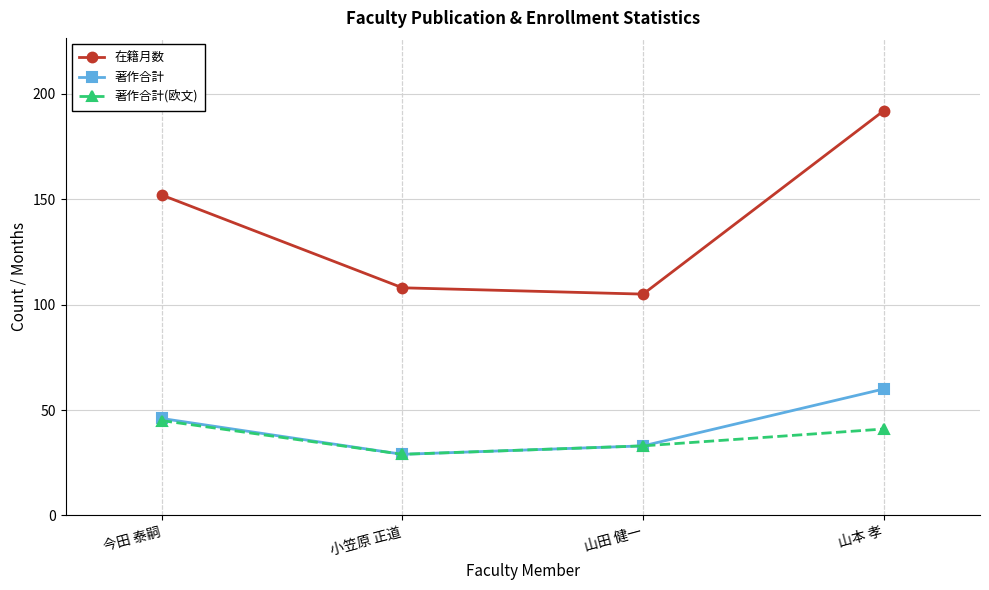

In 著作合計(欧文), how many points are lower than both neighbors (excluding endpoints)?

1